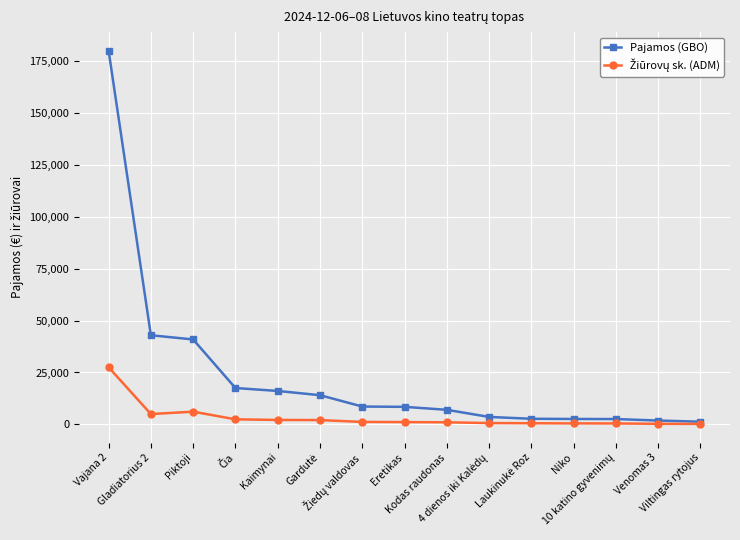

What is the greatest value displayed?

180084.6